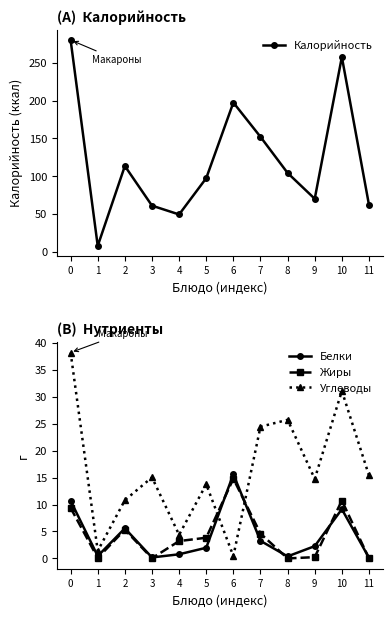

At which label is Углеводы closest to 19?

11